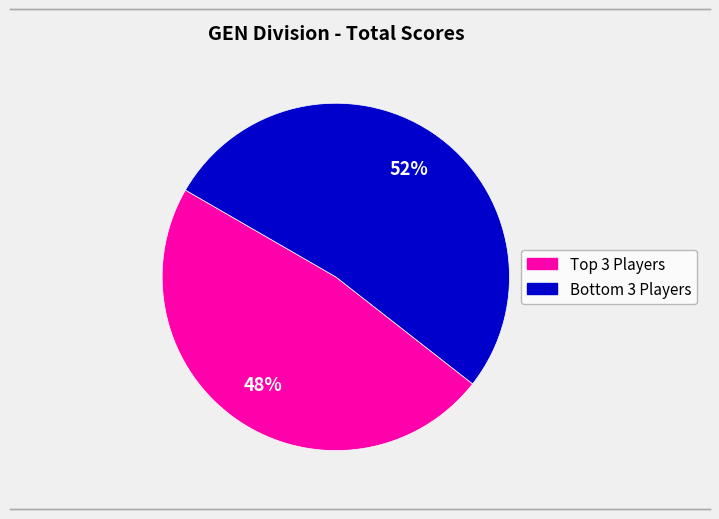

To the nearest percent, what is the difference between the largest and smallest slice percentages?

4%